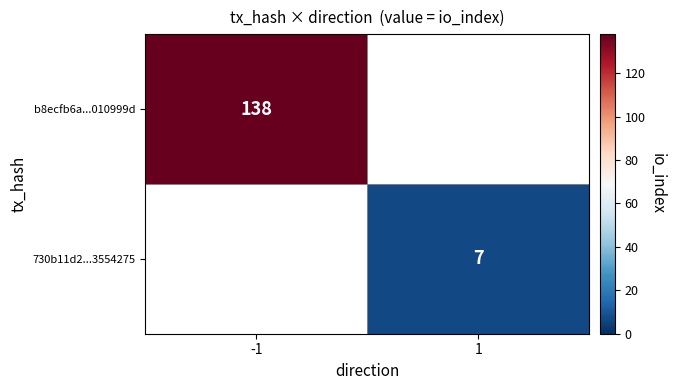

The value of 730b11d2...3554275 at 1 is 7. True or false?

True